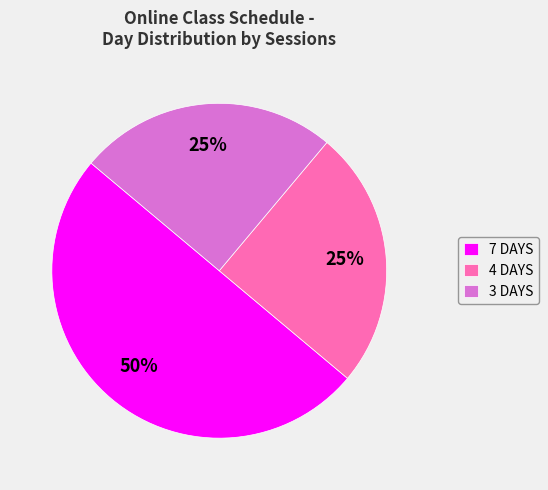

Which category has the biggest portion of the pie?

7 DAYS